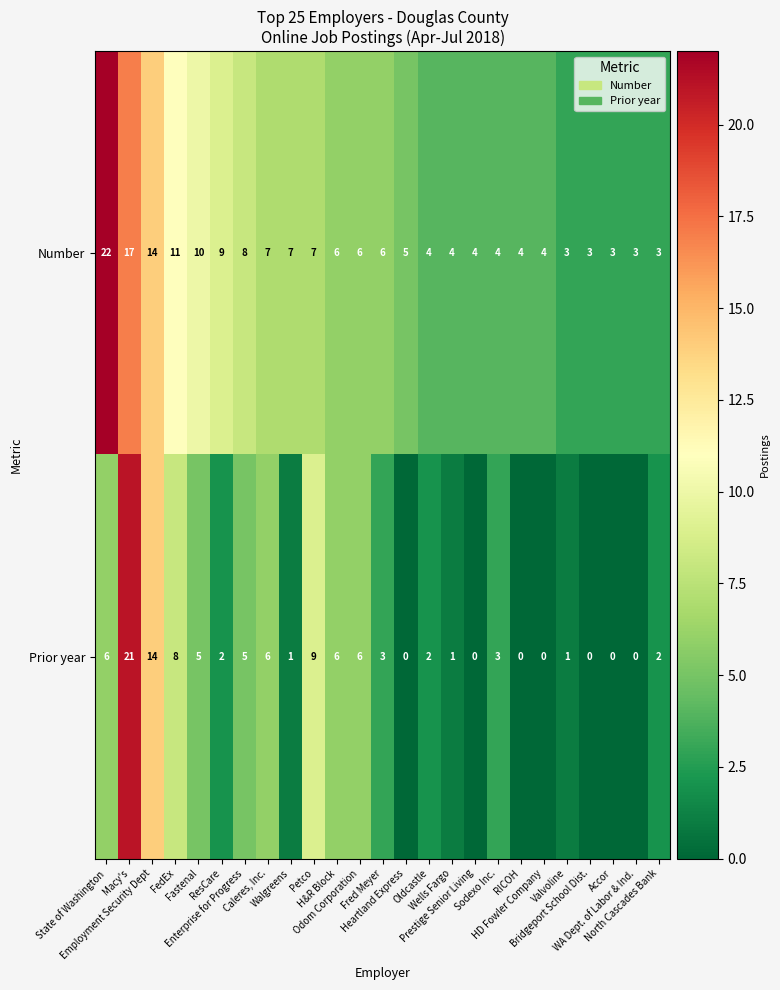

What is the difference between the highest and lowest values at Macy's?

4